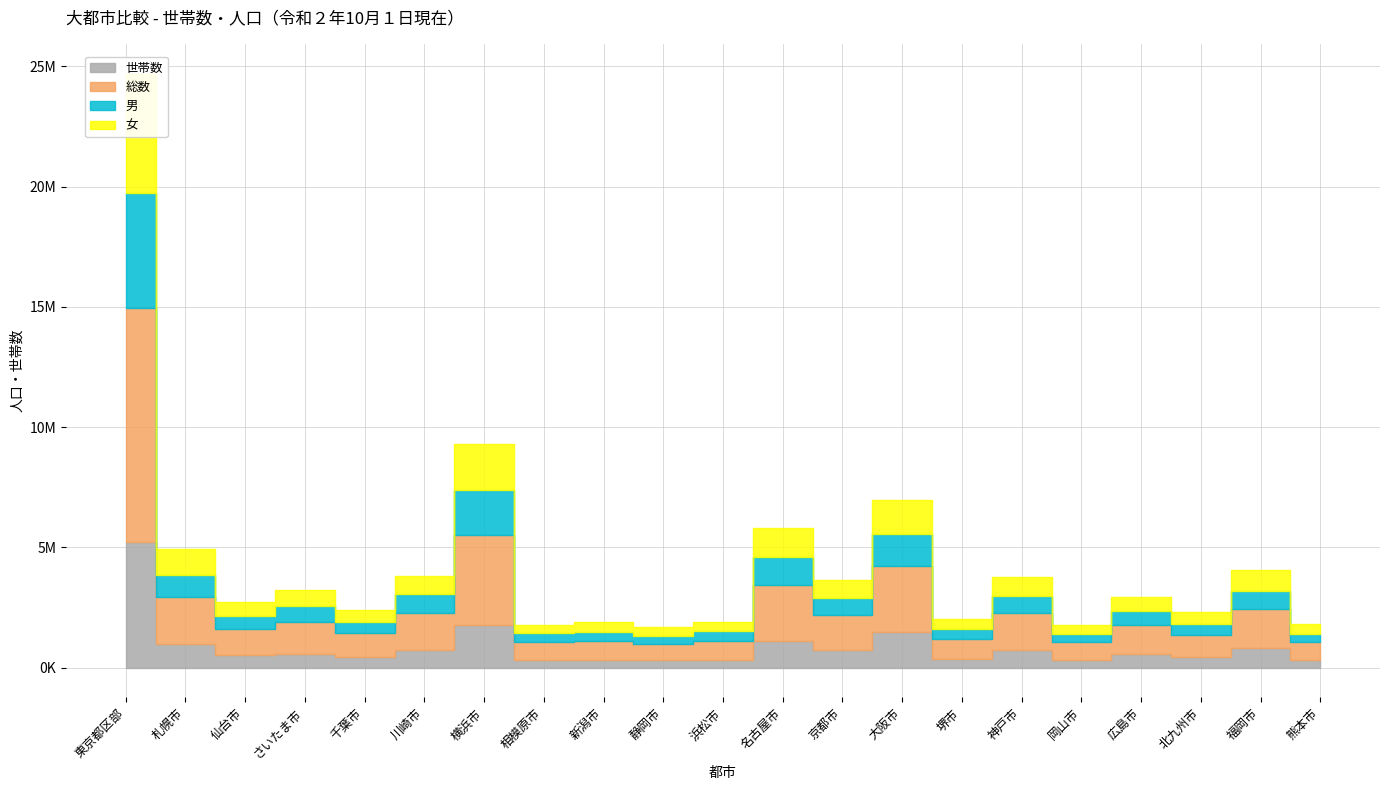

Which series has the largest total across all categories?

総数